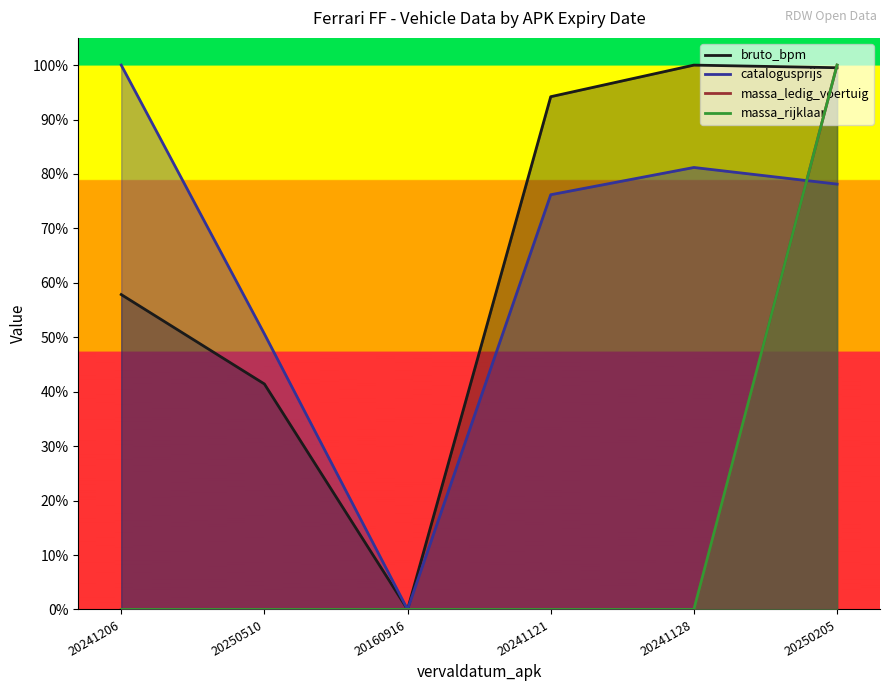

Reading left to right, extract all data points from this chart.

bruto_bpm: 0.6	0.4	0.0	0.9	1.0	1.0
catalogusprijs: 1.0	0.5	0.0	0.8	0.8	0.8
massa_ledig_voertuig: 0.0	0.0	0.0	0.0	0.0	1.0
massa_rijklaar: 0.0	0.0	0.0	0.0	0.0	1.0